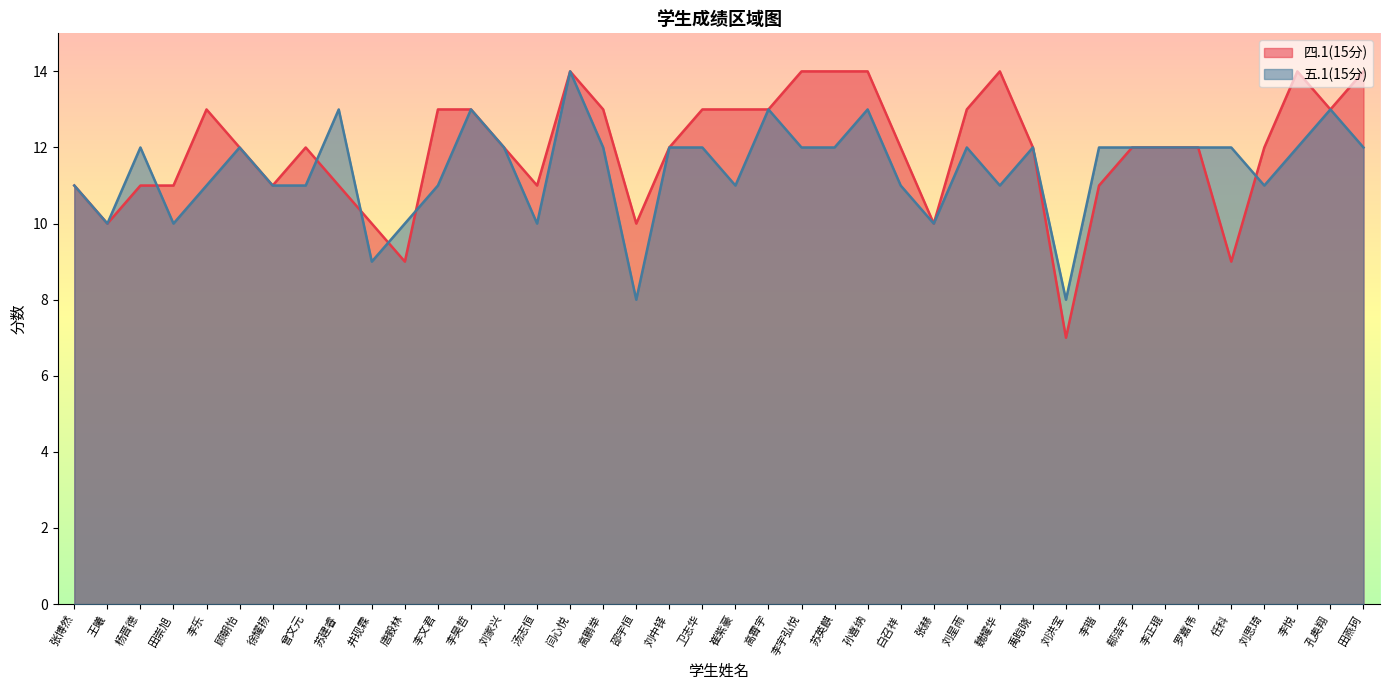

How many values in the 四.1(15分) series are below 12?

14